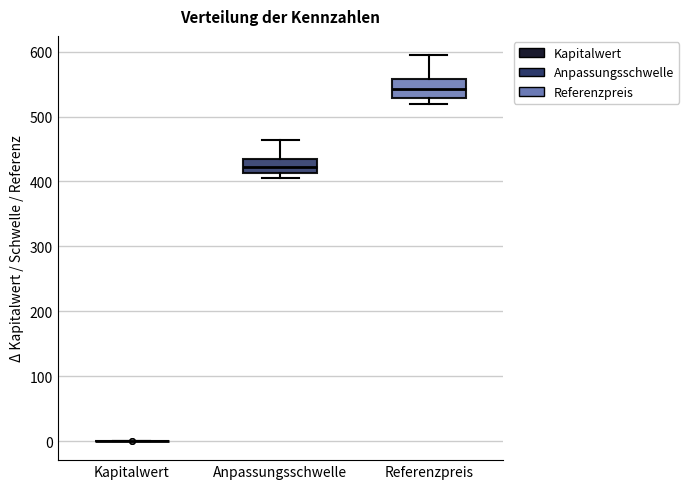

Reading left to right, read every box against the y-axis: the position of its median line, the range the box covers, and the ends of its whiskers. The values are not printed on the chart, so give them approximately, as read against the axis.

Kapitalwert: box collapsed to a line at 0, whiskers 0 to 0
Anpassungsschwelle: median 420, box 410 to 430, whiskers 400 to 460
Referenzpreis: median 540, box 530 to 560, whiskers 520 to 590